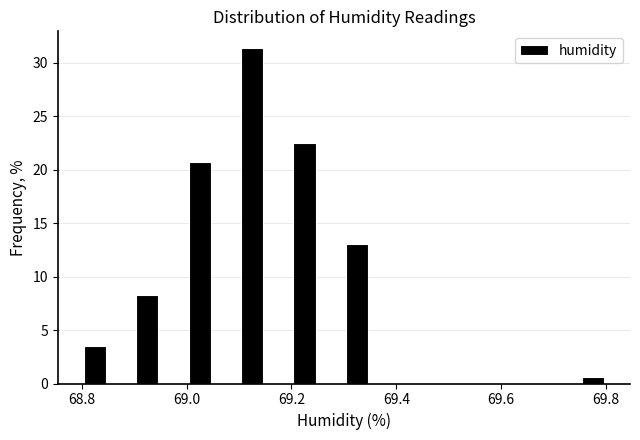

Around what value on the x-axis is the tallest bar? Give the approximate position of its centre, as read against the axis.

69.12